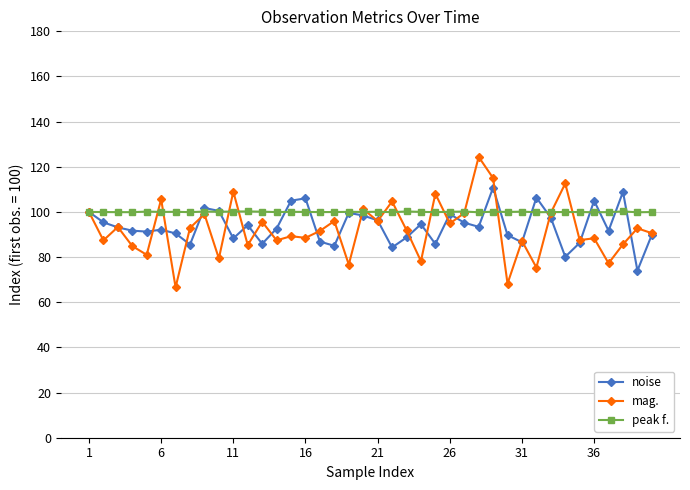

Which series has the widest spread of values?

mag.